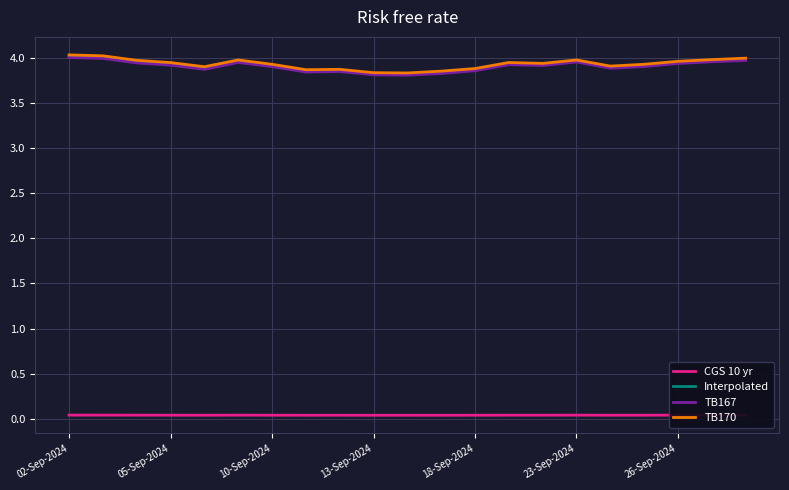

True or false: TB167 and CGS 10 yr cross at least once.

False